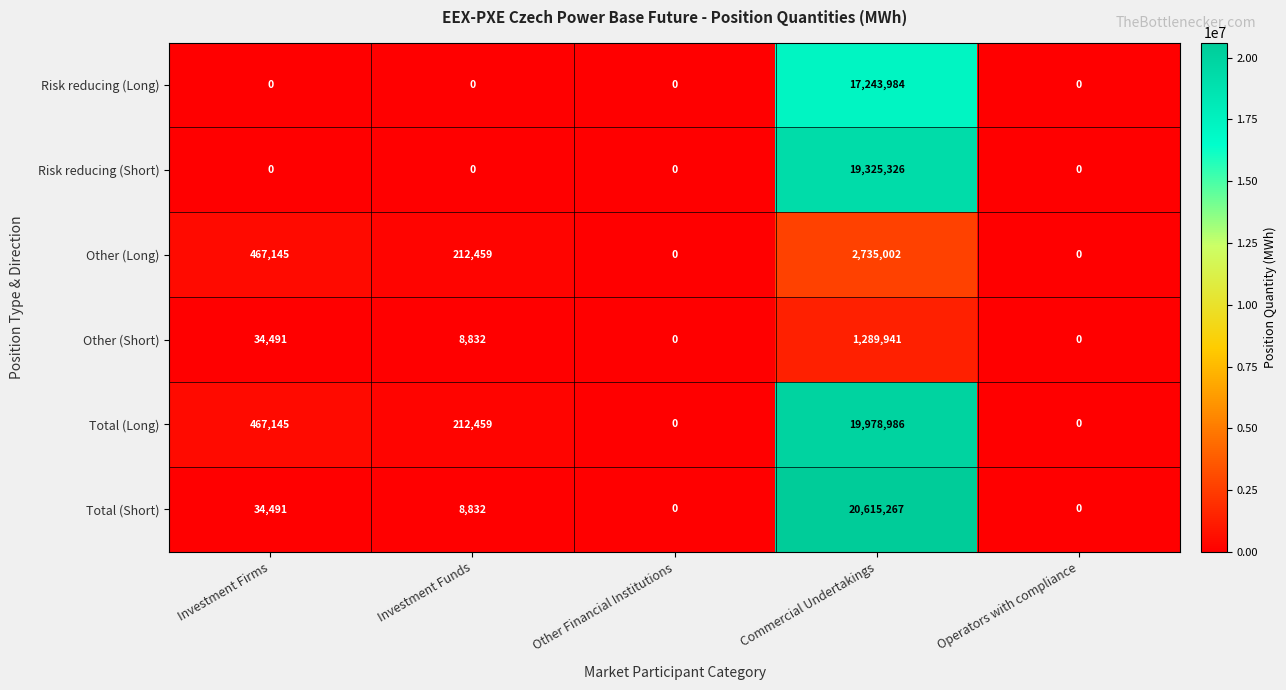

At which label is Total (Short) closest to 10307633?

Investment Firms